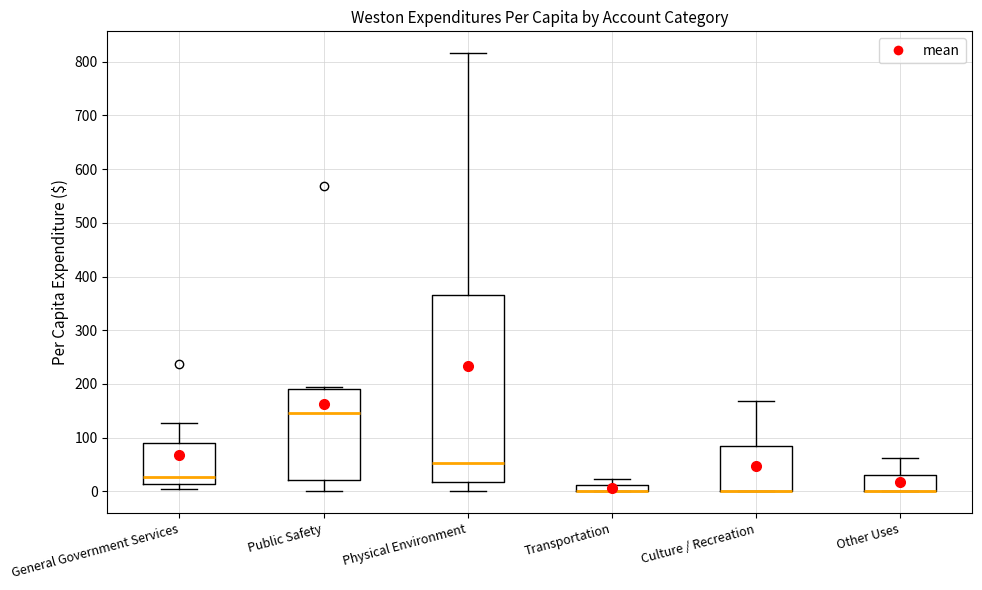

Comparing the boxes themselves (not the whiskers), which one is the tallest?

Physical Environment